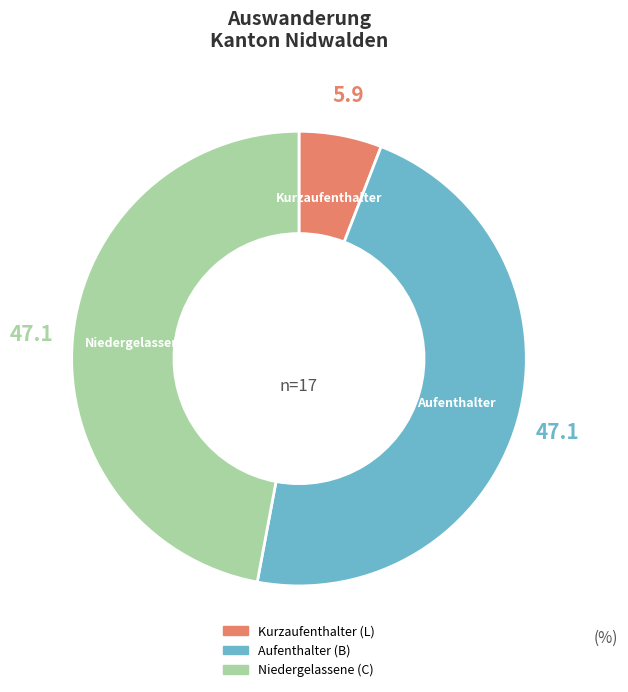

Is there any slice that represents more than half of the pie?

No